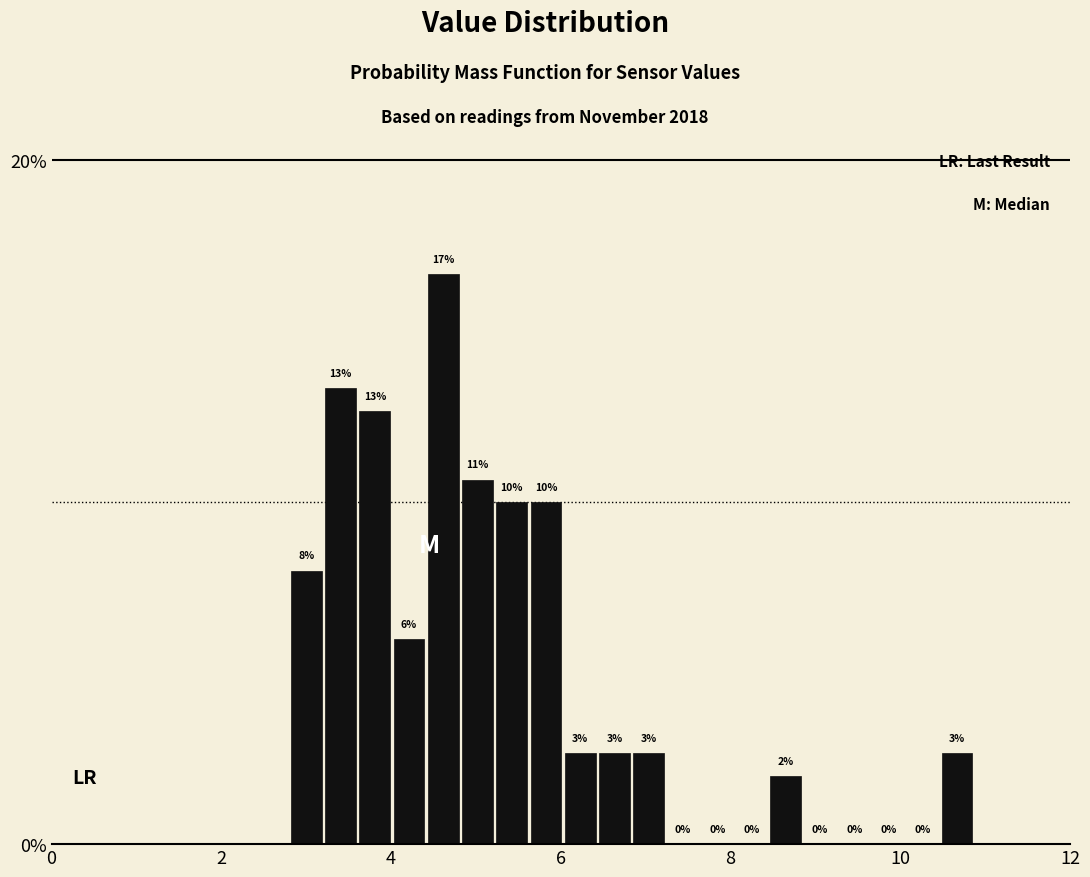

Read against the x-axis, roughly where is the centre of the tallest bar?

4.6